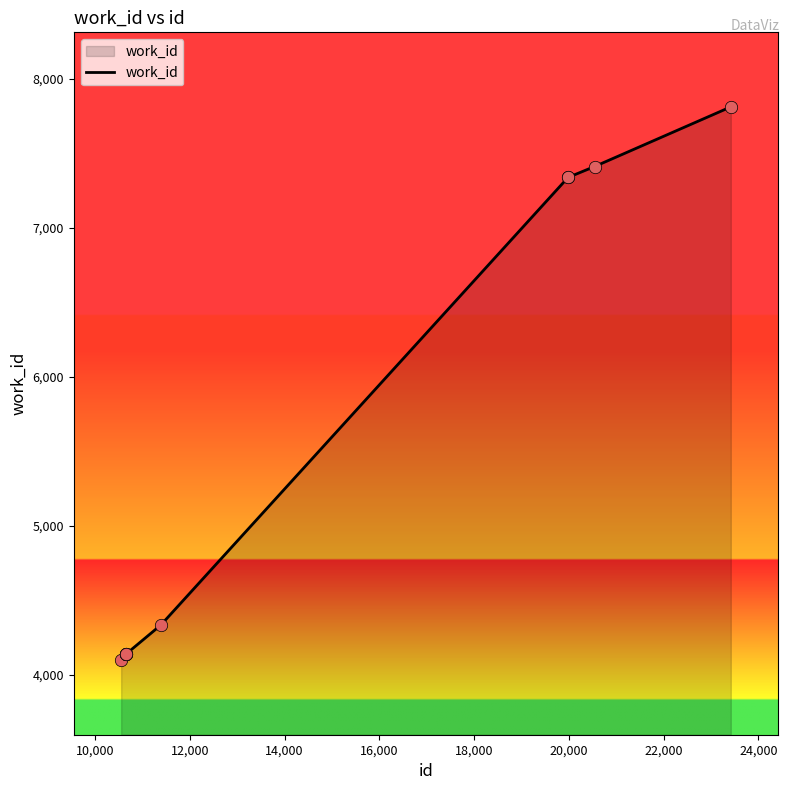

What is the smallest value displayed?

4099